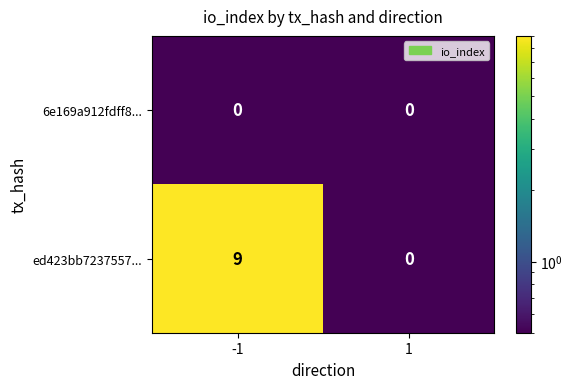

At which category is the sum across all series the highest?

-1